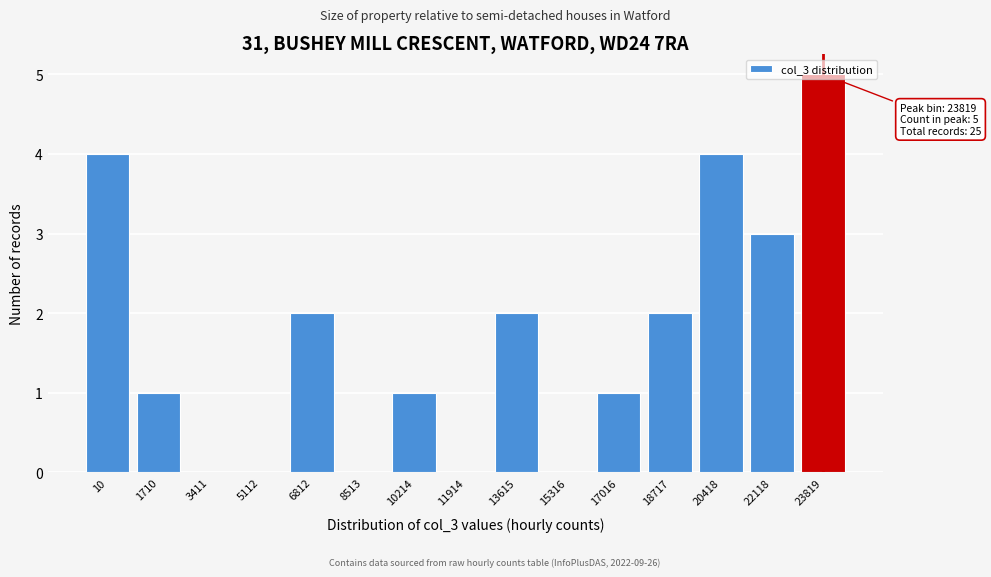

Between 6812 and 8513, which is larger?

6812